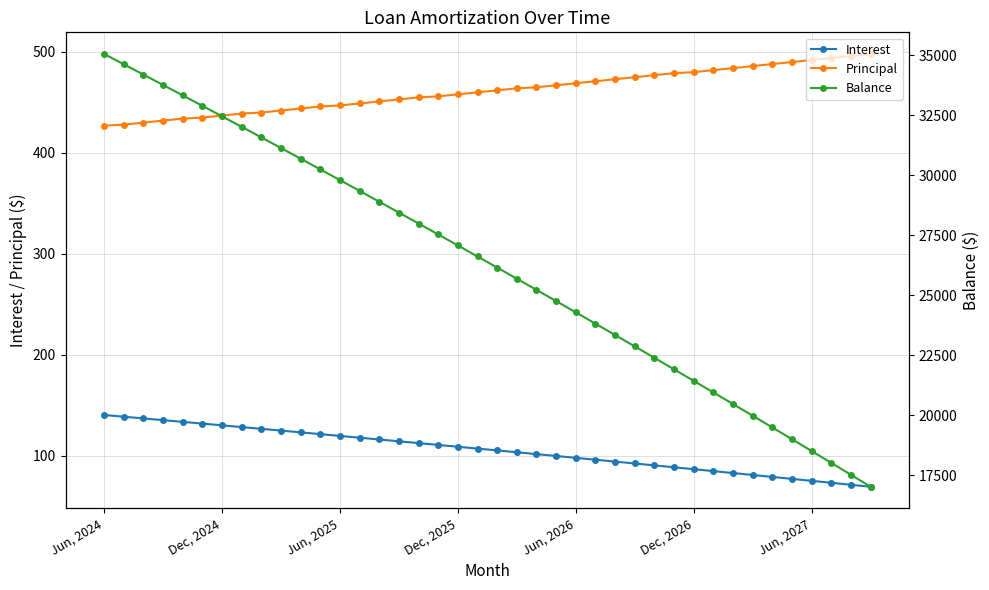

Is it true that Principal equals 492.0 at Jun, 2027?

True